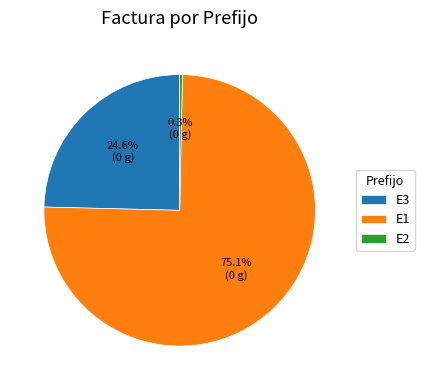

Count the number of slices in the pie.

3